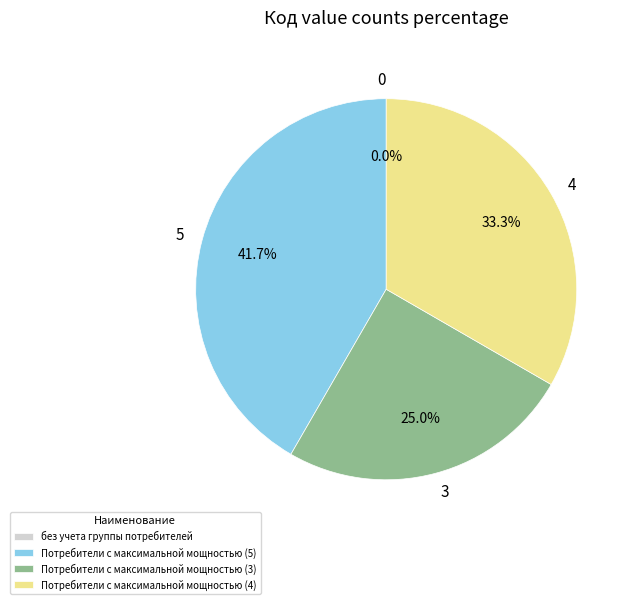

What percentage do Потребители с максимальной мощностью (5) and без учета группы потребителей together represent?

41.7%